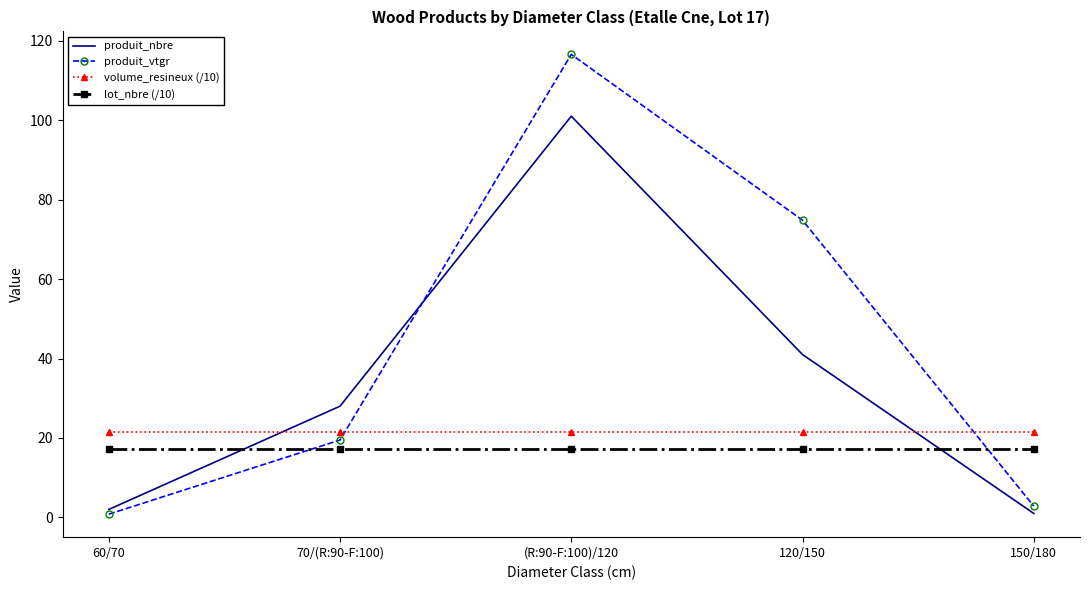

List the series in order of their overall mean, highest first.

produit_vtgr, produit_nbre, volume_resineux (/10), lot_nbre (/10)